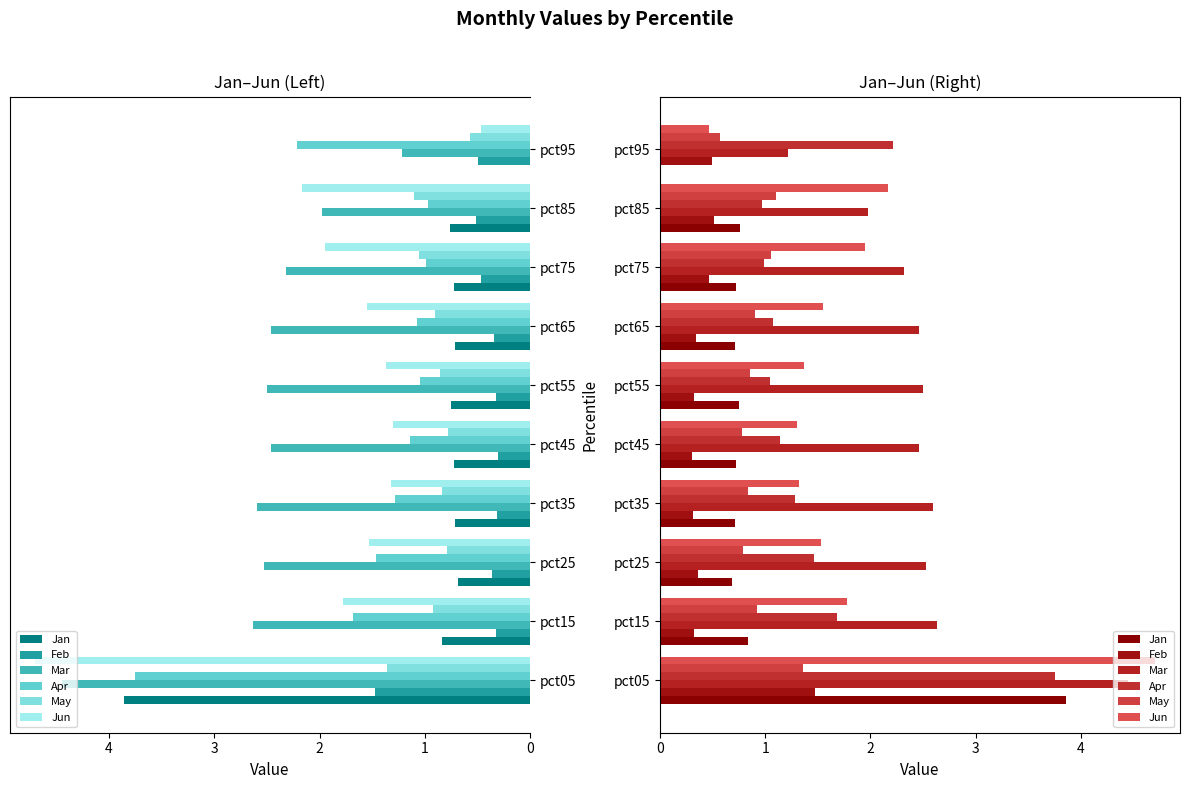

Is the value of Feb at pct55 greater than the value of Jun at pct45?

No